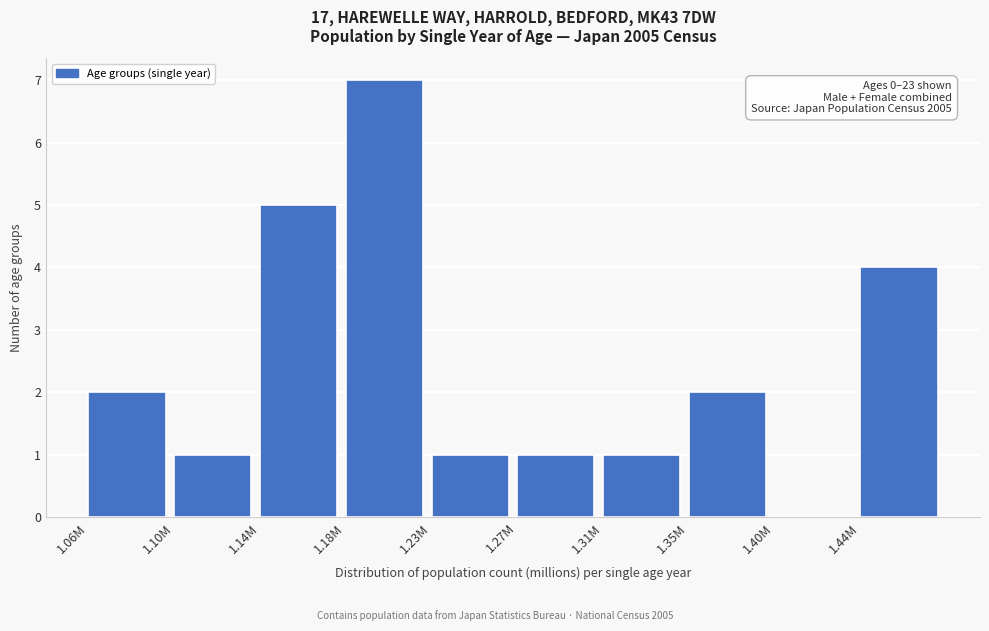

Reading left to right, what are all the values shown in this chart?

1.06M=2	1.10M=1	1.14M=5	1.18M=7	1.23M=1	1.27M=1	1.31M=1	1.35M=2	1.40M=0	1.44M=4